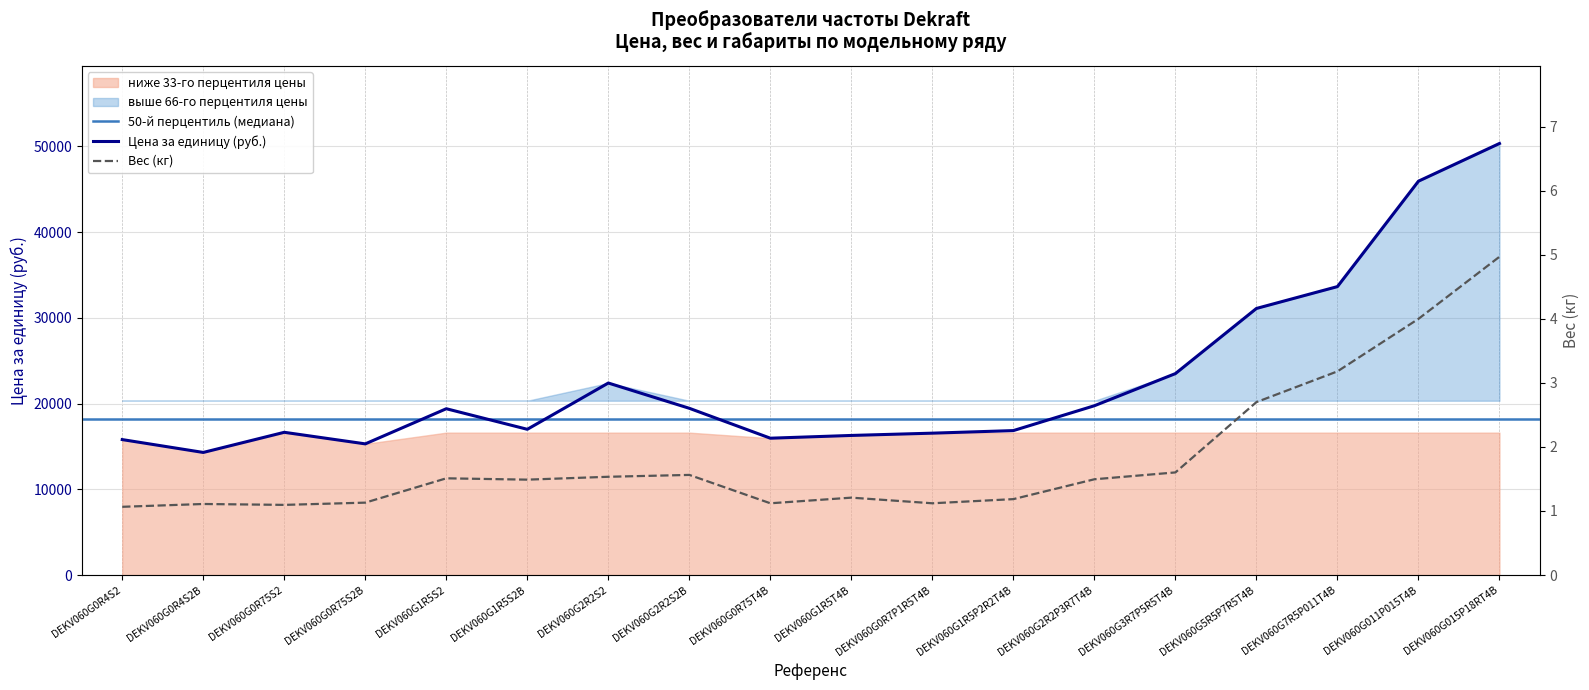

The value of Цена за единицу (руб.) at DEKV060G0R4S2 is 15800. True or false?

True